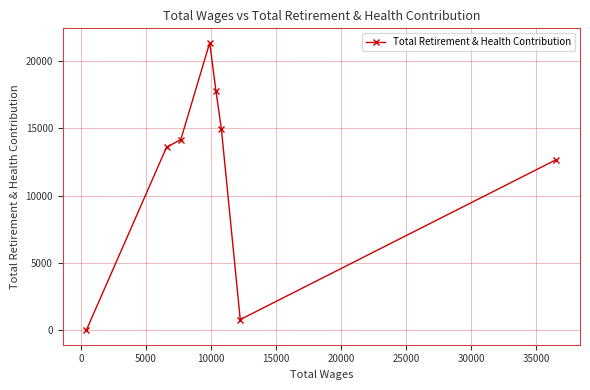

What is the difference between the maximum and minimum values?

21321